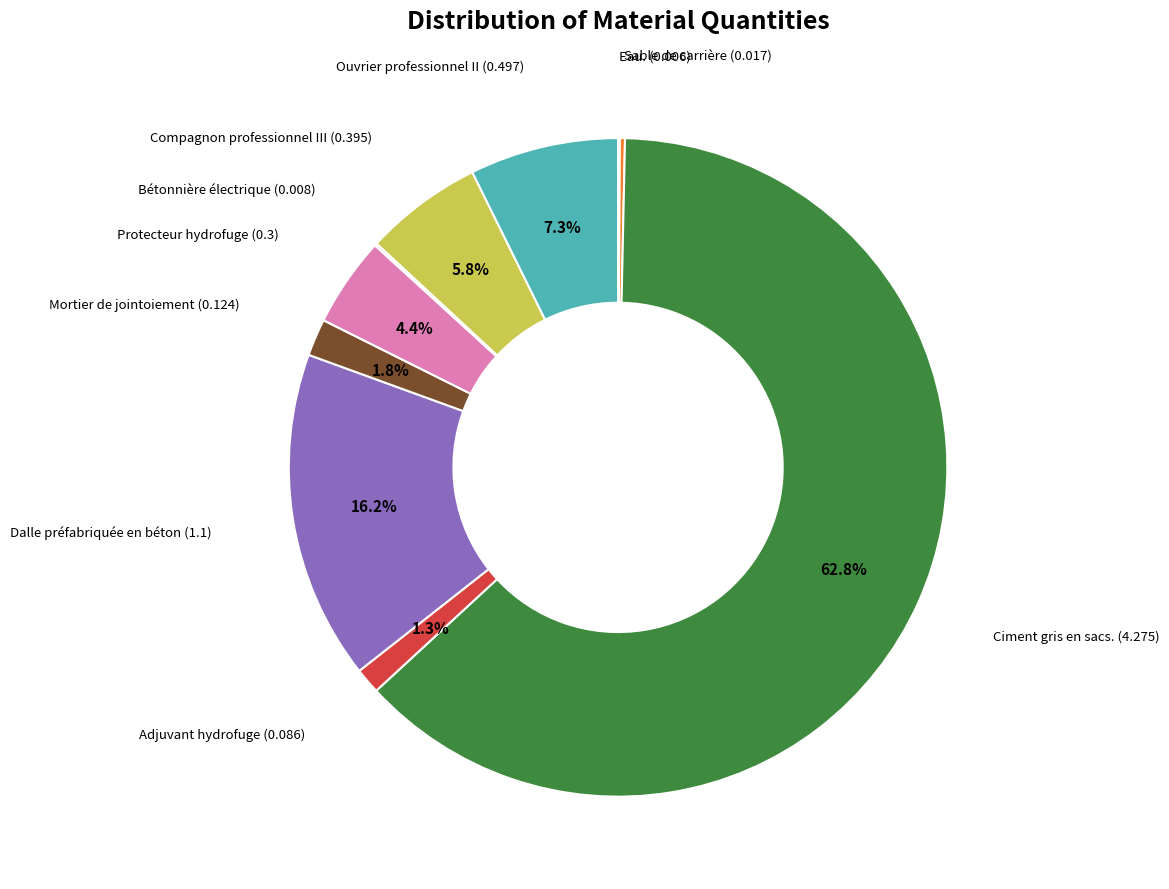

Which category has the biggest portion of the pie?

Ciment gris en sacs.